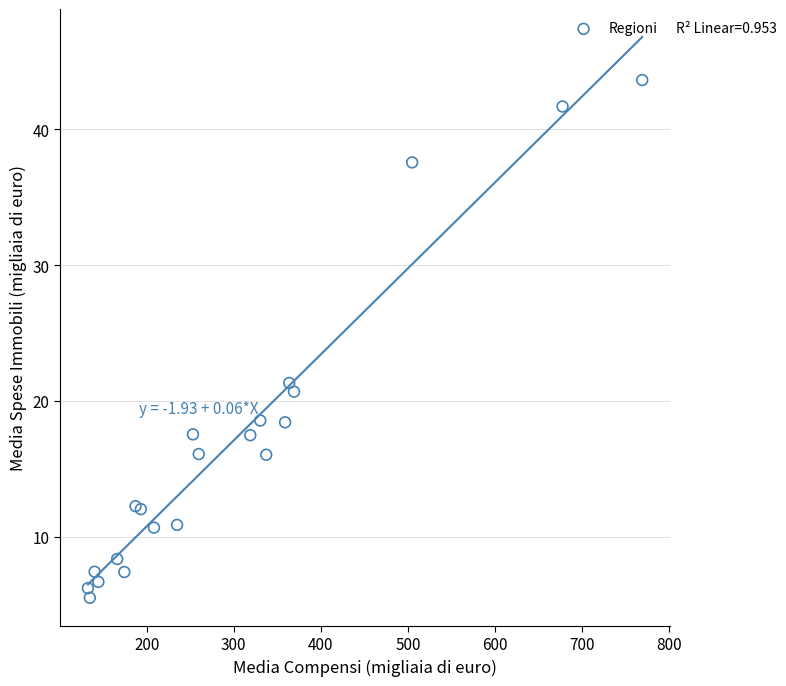

What Y value in the scatter plot is closest to 24?

21.3